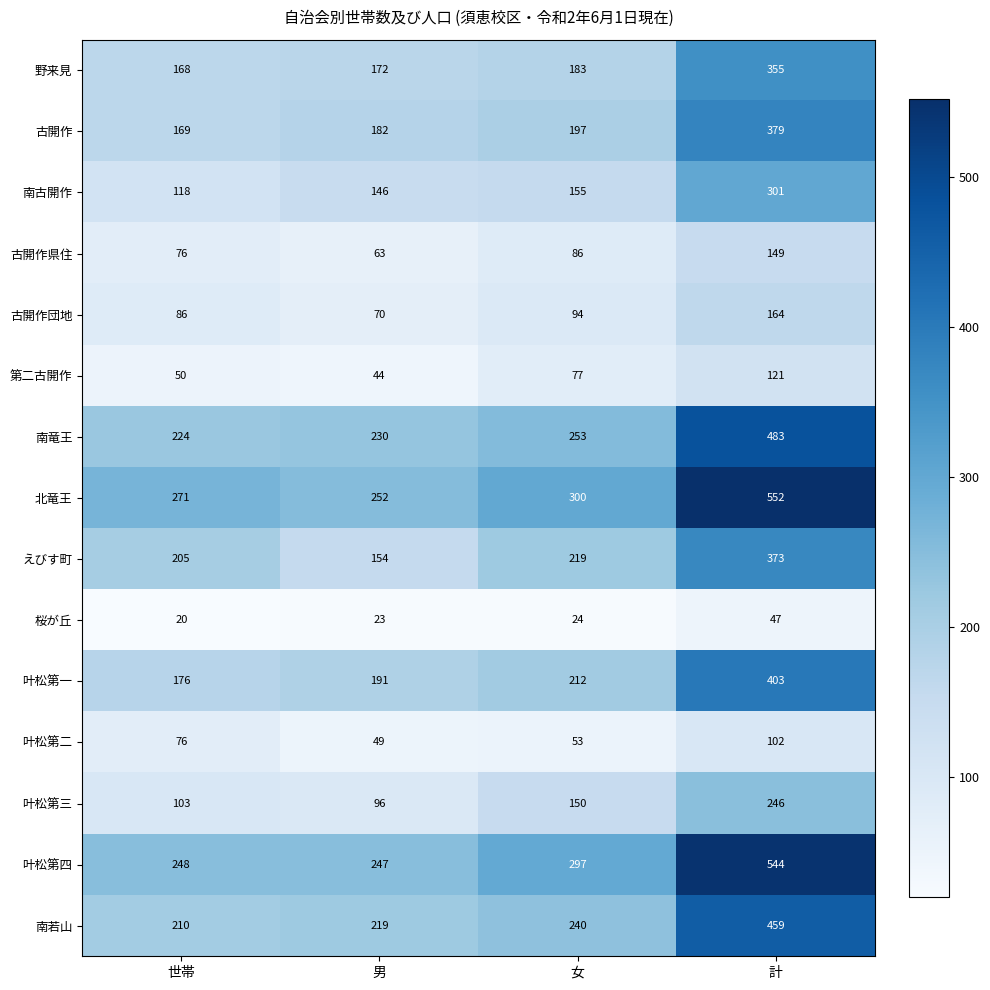

Which category has the highest value in the 桜が丘 series?

計